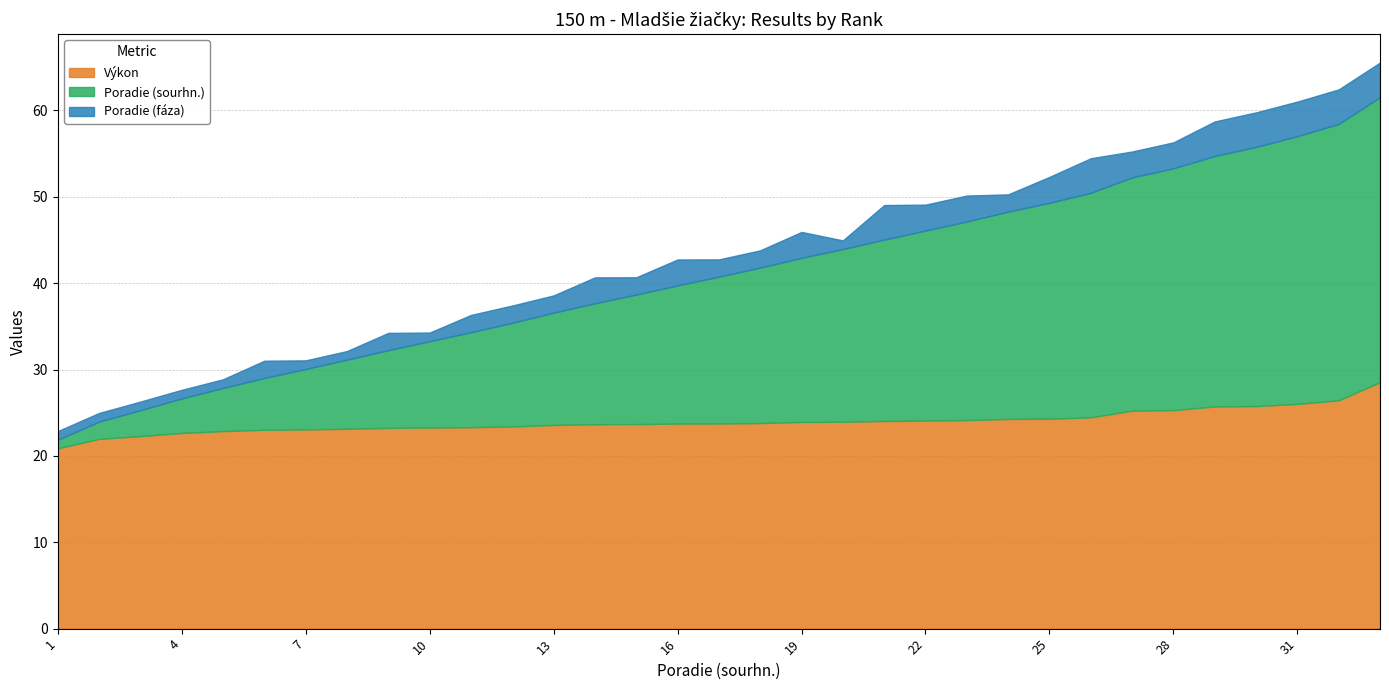

What is the spread (max minus min) of values at 32?

28.0